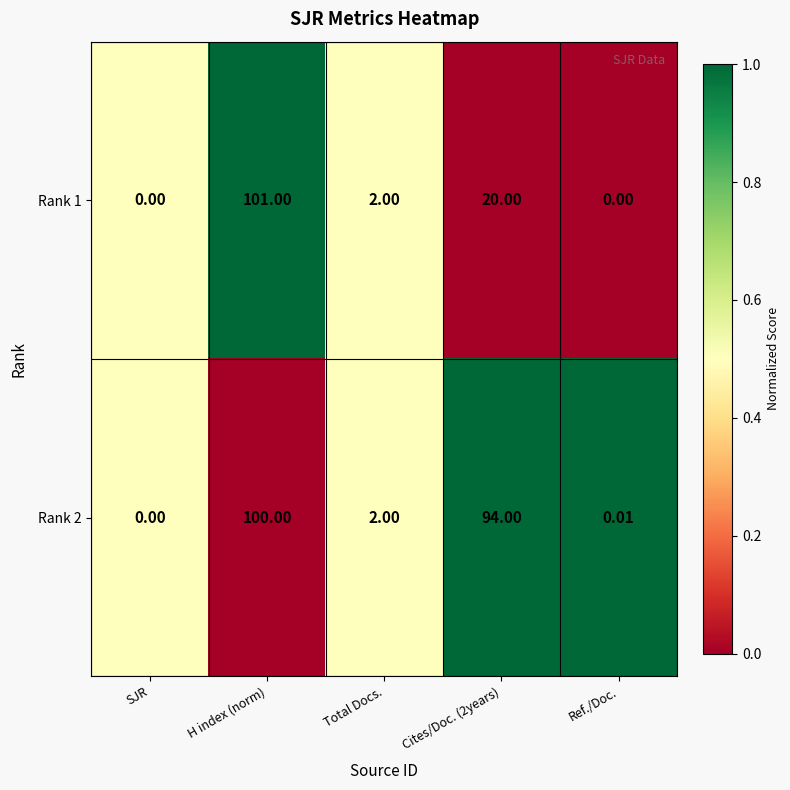

Where does the Rank 2 series first go above 2?

H index (norm)